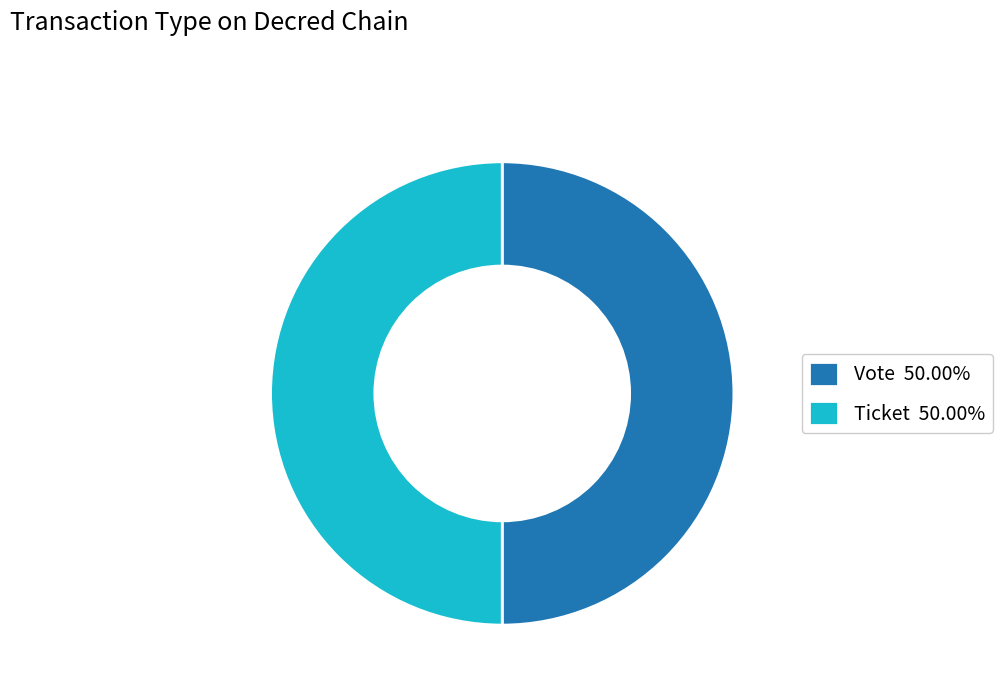

Is the sum of Ticket 50.00% and Vote 50.00% greater than half?

Yes